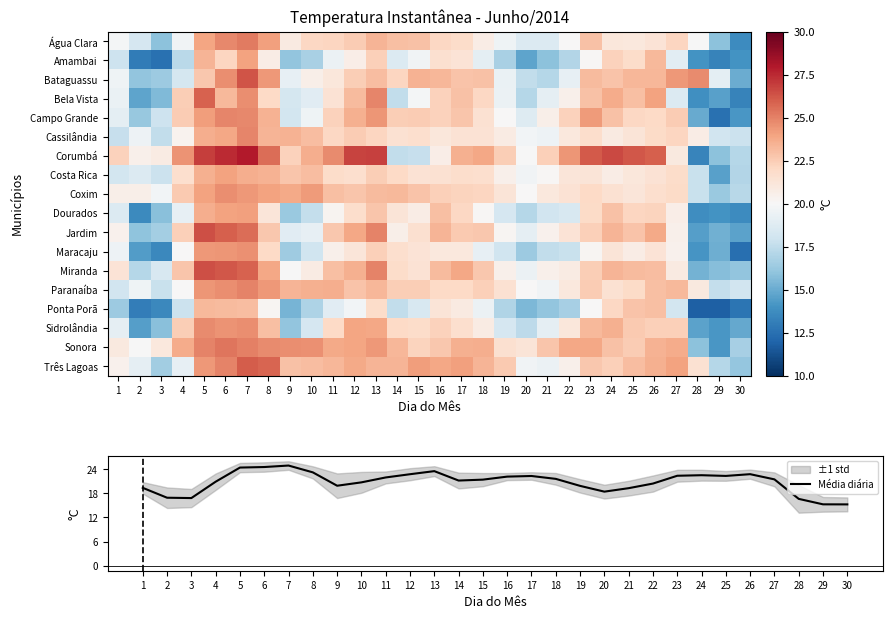

The value of Média diária at 27 is 21.5. True or false?

True